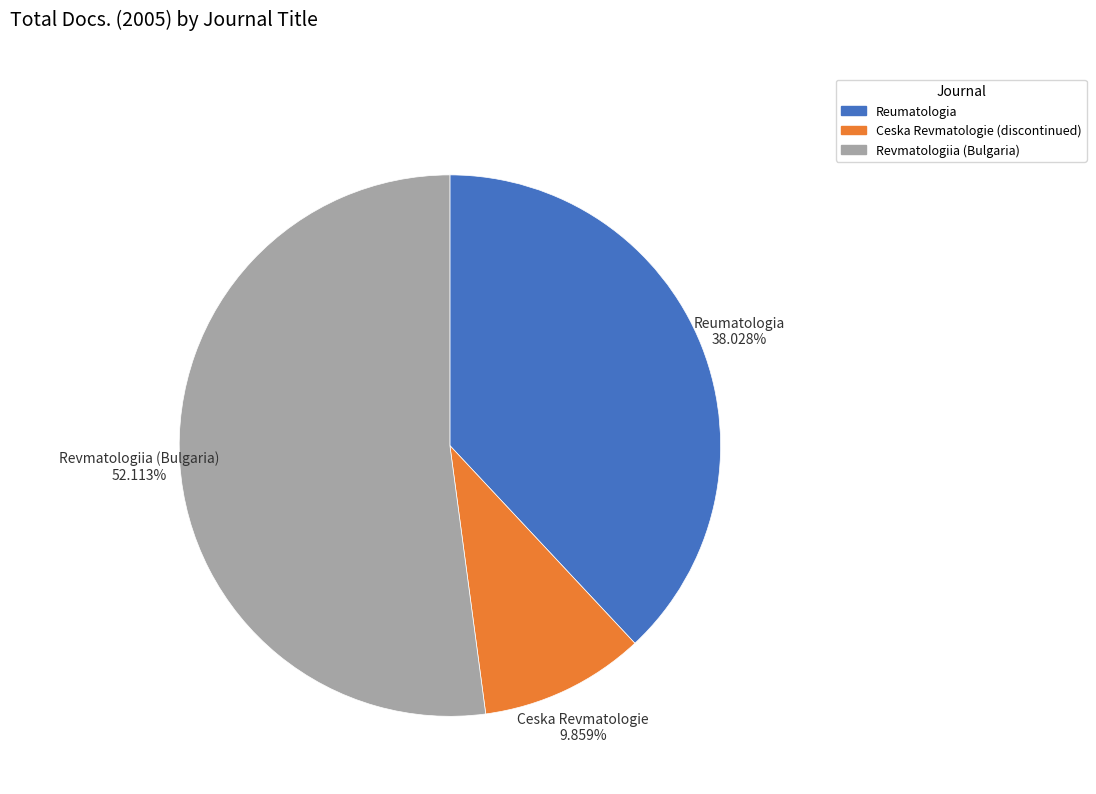

How many slices are in this pie chart?

3